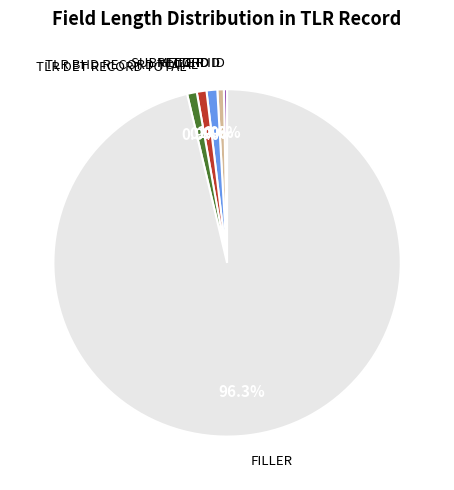

How many slices are in this pie chart?

6